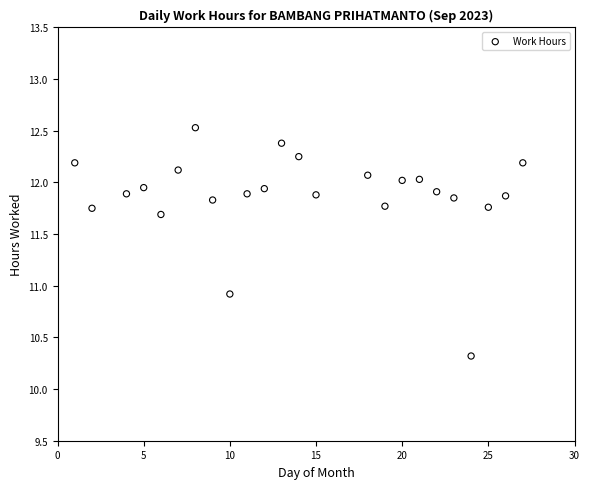

What is the range of Y values (max minus min)?

2.2